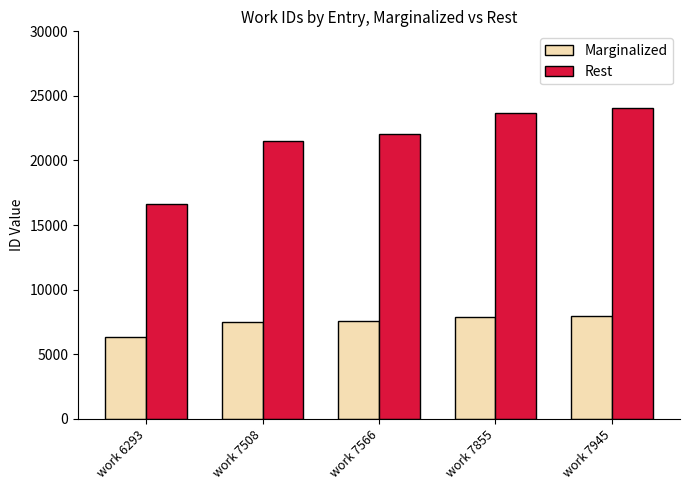

List the labels in order of Rest value, smallest first.

work 6293, work 7508, work 7566, work 7855, work 7945